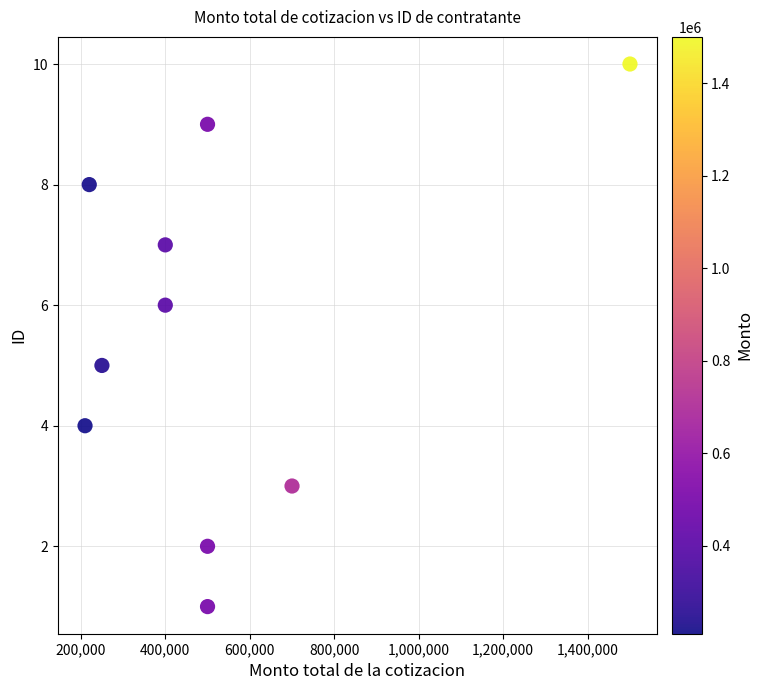

What is the average X value?

518000